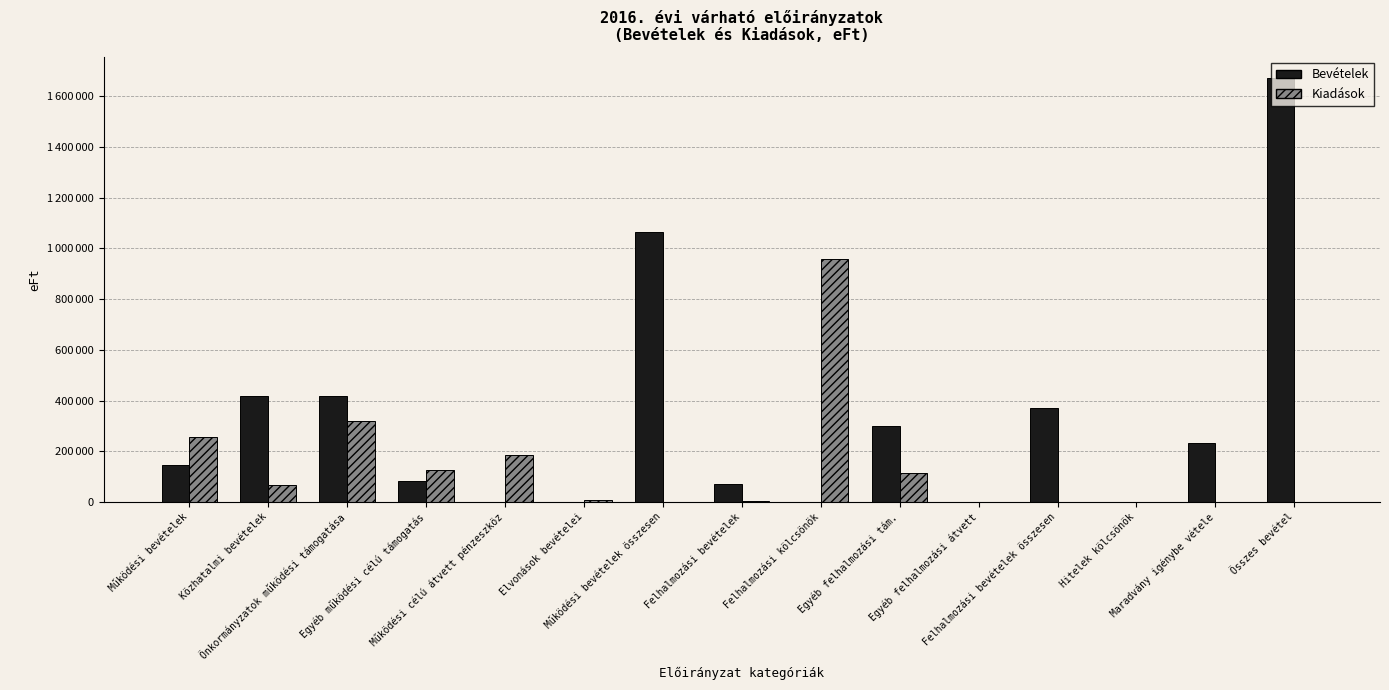

Where does the Kiadások series first go above 7400?

Működési bevételek